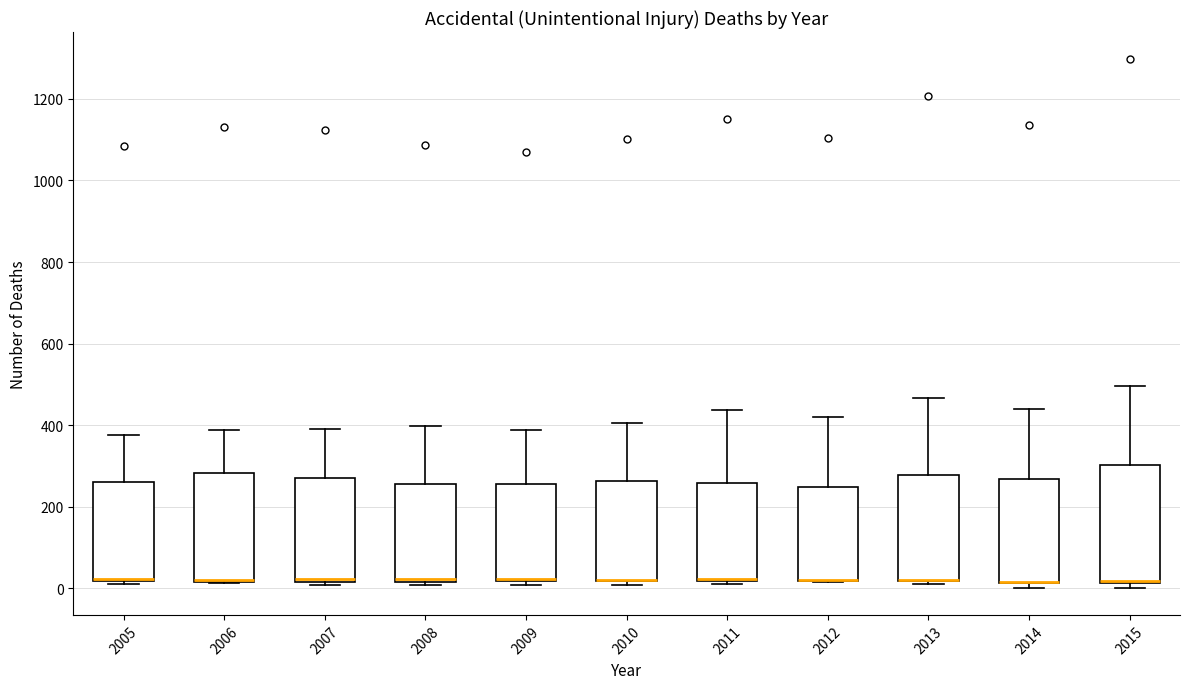

Reading left to right, read every box against the y-axis: the position of its median line, the range the box covers, and the ends of its whiskers. The values are not printed on the chart, so give them approximately, as read against the axis.

2005: median 20 (drawn on the box's lower edge), box 20 to 260, whiskers 20 (just below the box's lower edge) to 380
2006: median 20 (drawn on the box's lower edge), box 20 to 280, whiskers 20 to 380
2007: median 20 (just above the box's lower edge), box 20 to 280, whiskers 0 to 400
2008: median 20 (just above the box's lower edge), box 20 to 260, whiskers 0 to 400
2009: median 20 (drawn on the box's lower edge), box 20 to 260, whiskers 0 to 380
2010: median 20 (drawn on the box's lower edge), box 20 to 260, whiskers 0 to 400
2011: median 20 (drawn on the box's lower edge), box 20 to 260, whiskers 20 to 440
2012: median 20 (drawn on the box's lower edge), box 20 to 240, whiskers 20 to 420
2013: median 20 (drawn on the box's lower edge), box 20 to 280, whiskers 20 (just below the box's lower edge) to 460
2014: median 20 (drawn on the box's lower edge), box 20 to 260, whiskers 0 to 440
2015: median 20 (drawn on the box's lower edge), box 20 to 300, whiskers 0 to 500